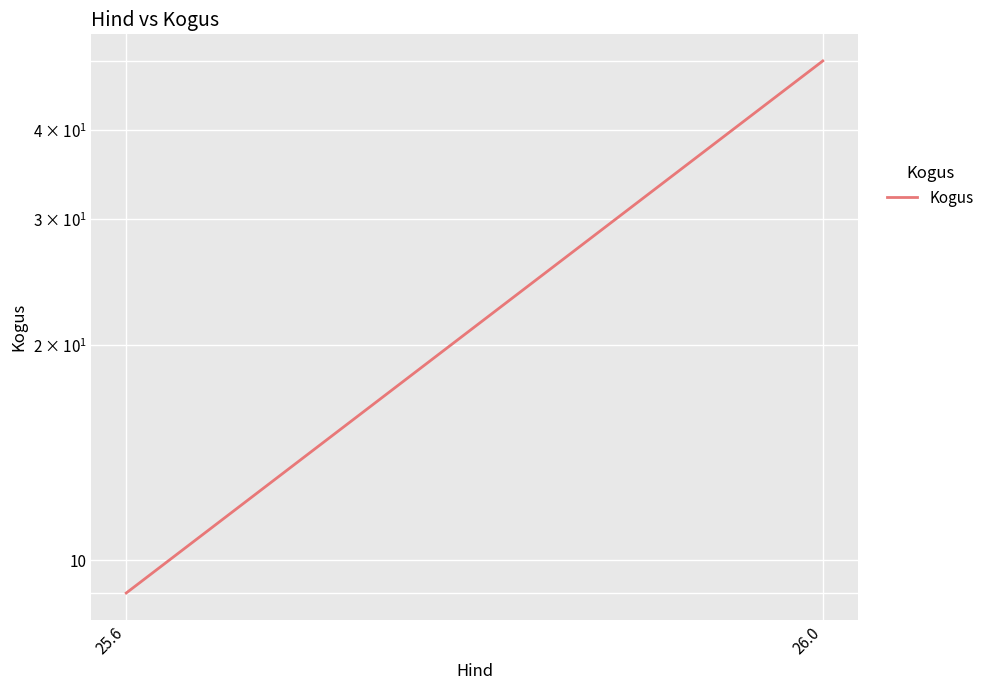

Read the value at 26.0, to the nearest 5.

50